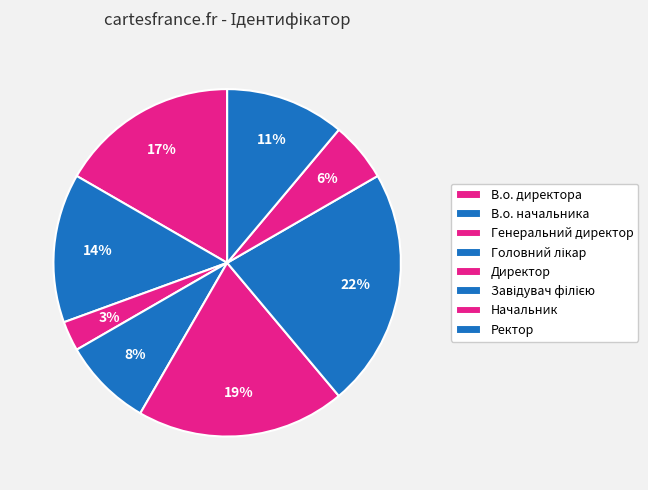

Is there a majority slice in this chart?

No